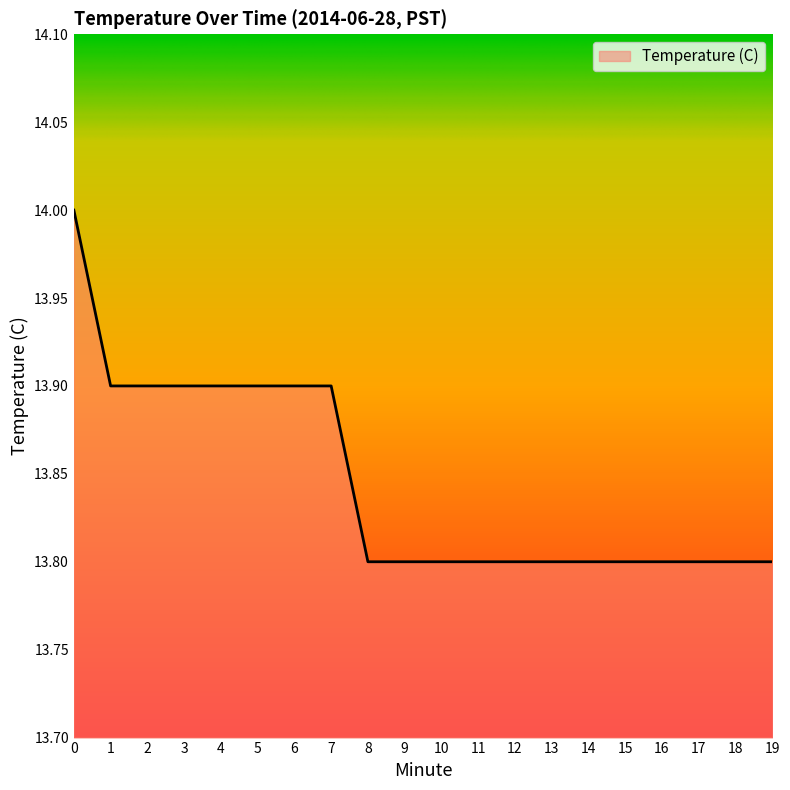

What is the sum of all values?

276.9